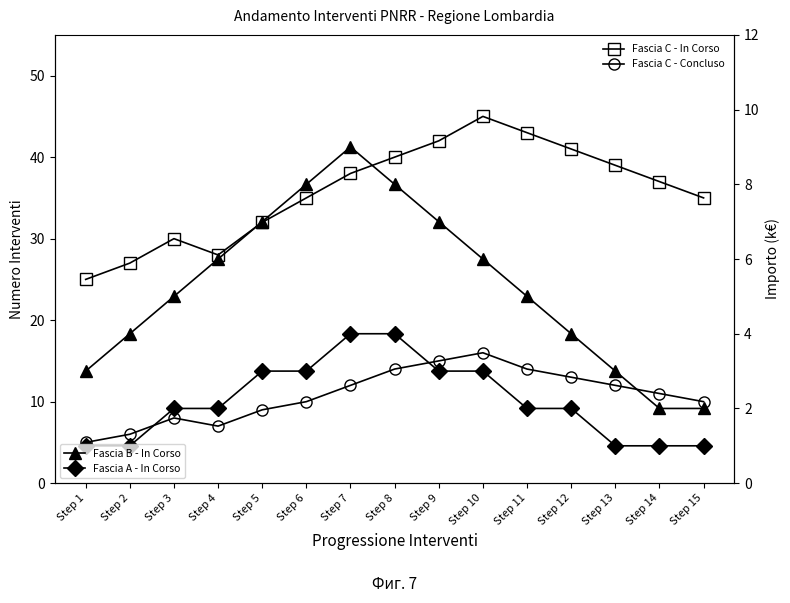

True or false: Fascia A - In Corso and Fascia B - In Corso cross at least once.

False